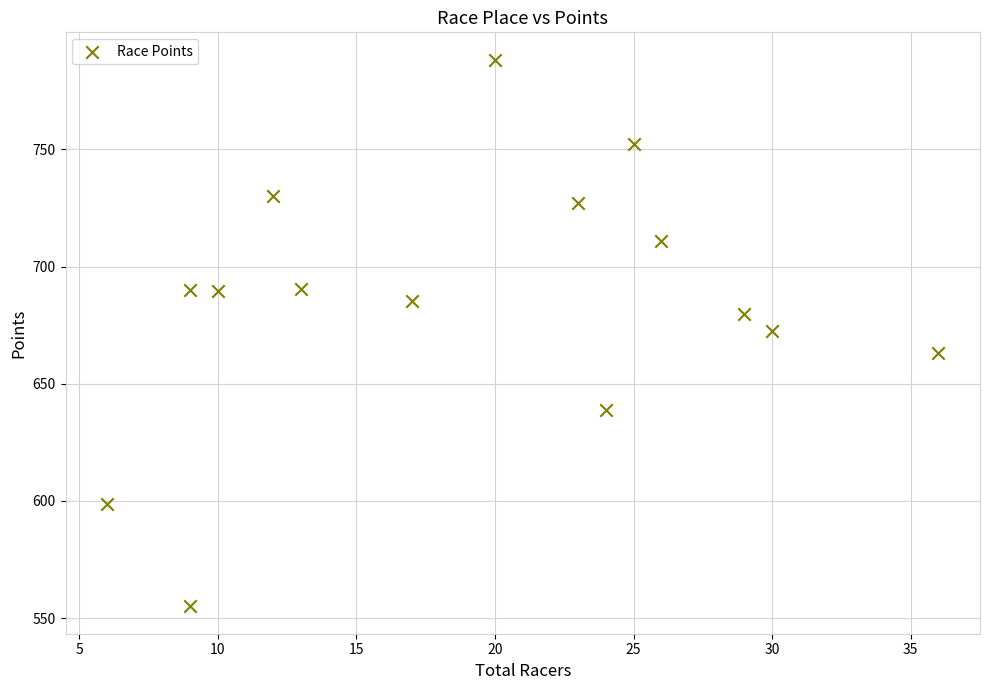

What is the range of X values (max minus min)?

30.0